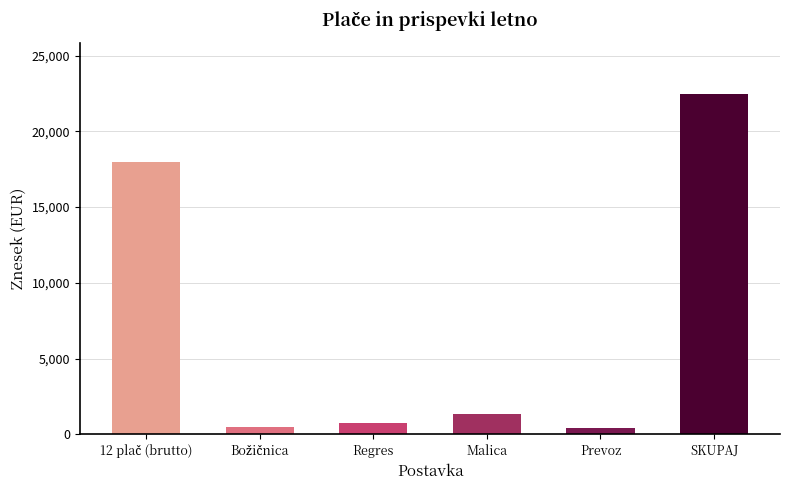

What is the label of the 6th bar from the left?

SKUPAJ